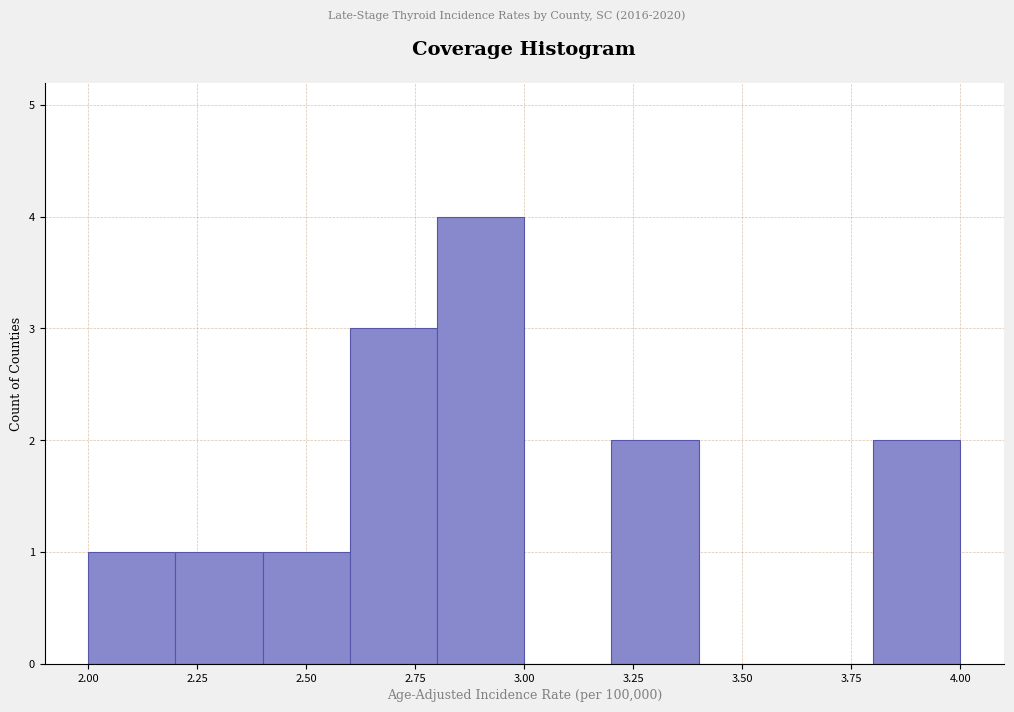

Which range on the x-axis has the tallest bar?

2.8 to 3.0